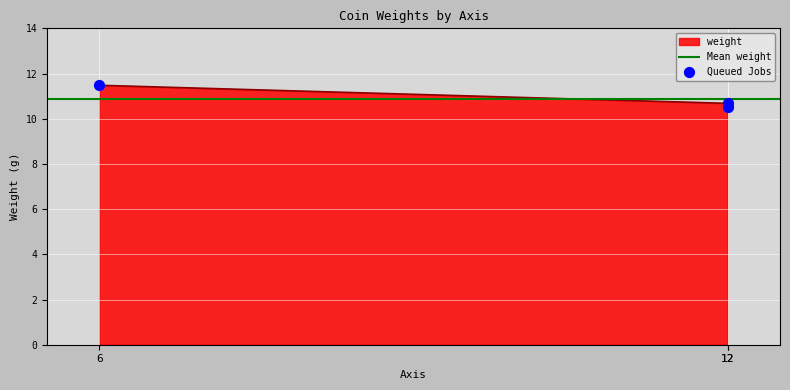

What is the change in value from 12 to 6?

+1.0